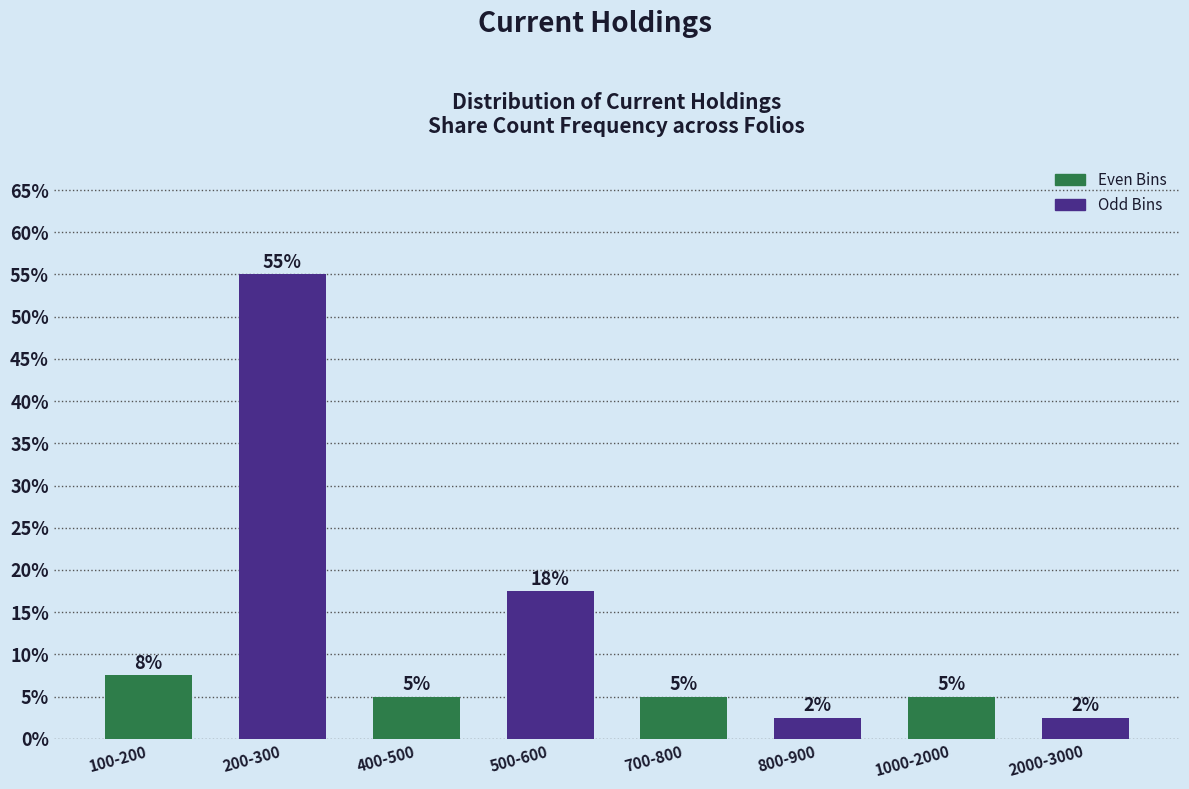

True or false: the data shows 5.0 at 400-500.

True